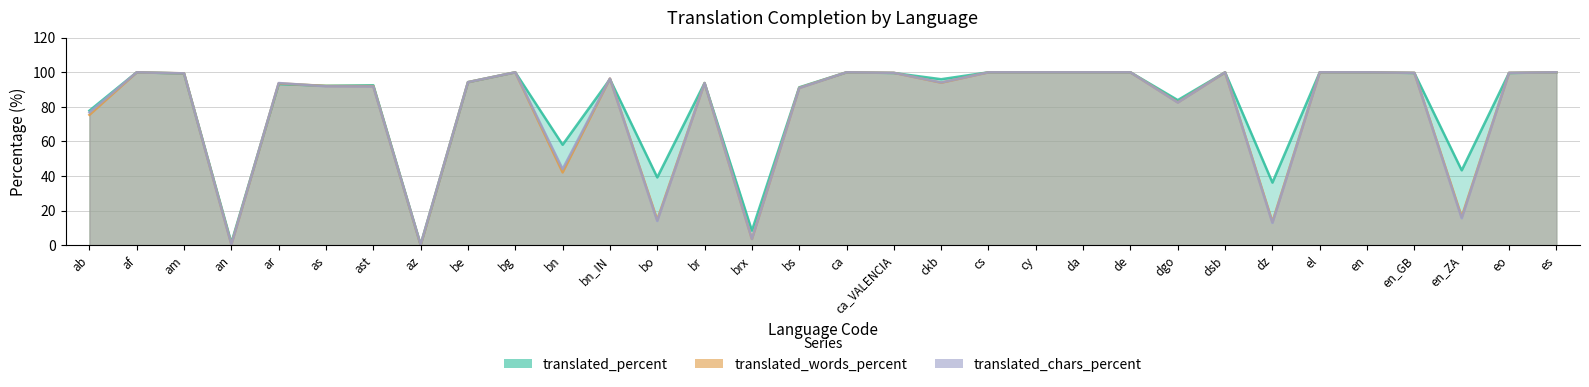

At which label does translated_chars_percent reach its peak?

af